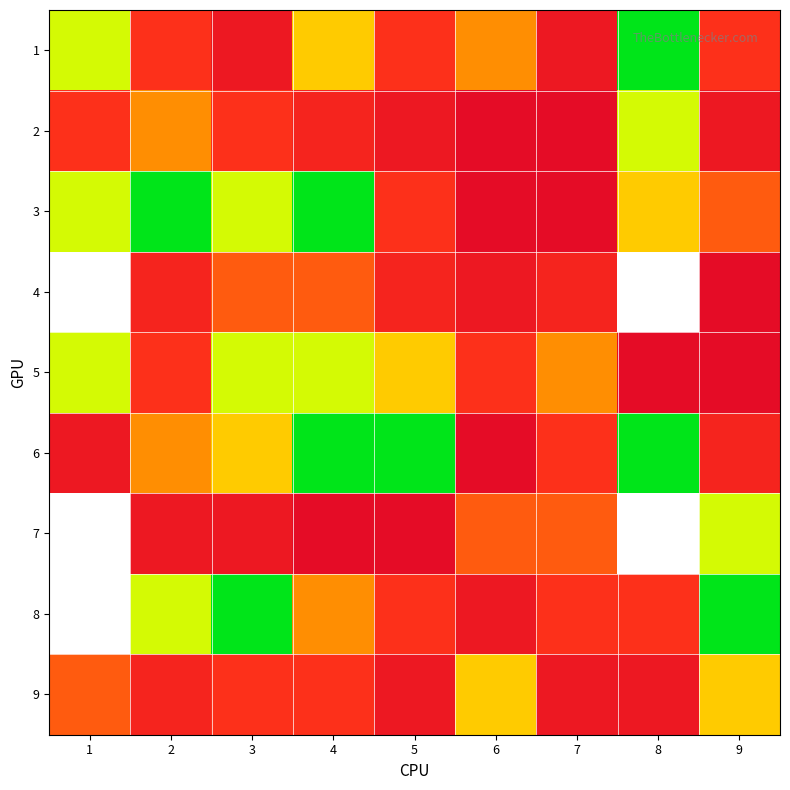

What is the maximum value shown in the chart?

9.0